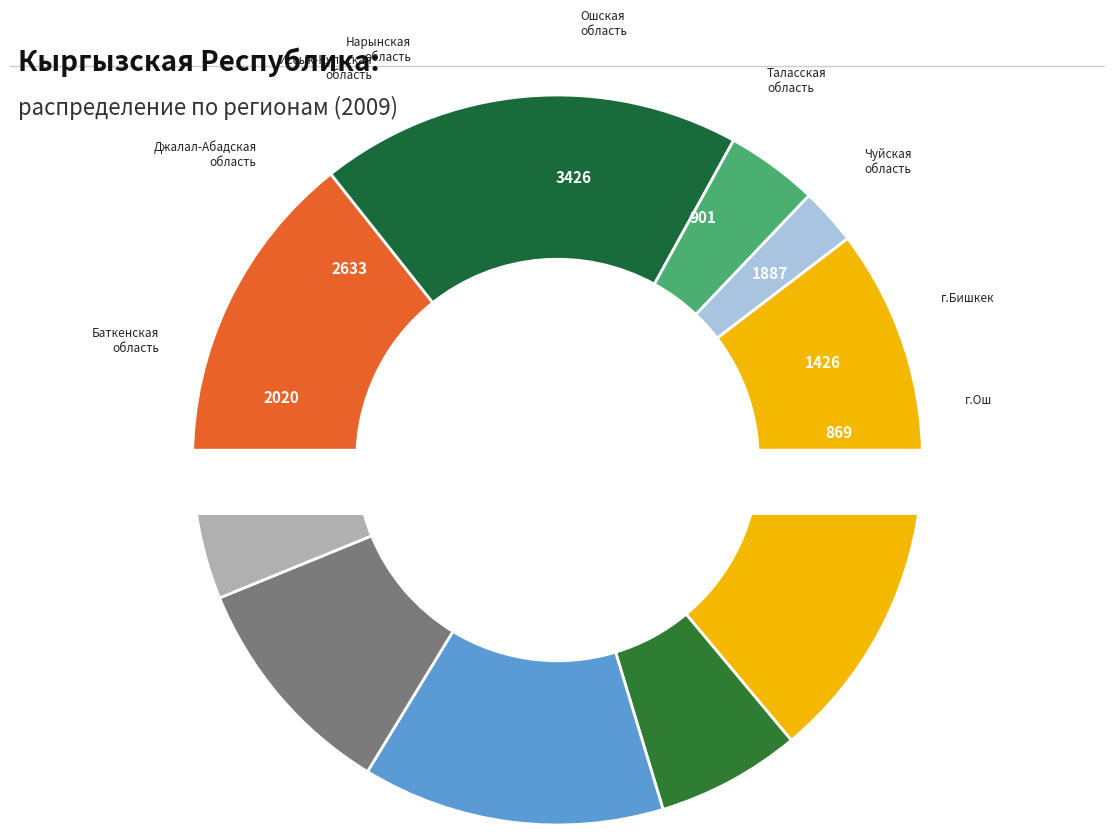

Is the sum of Иссык-Кульская область and Джалал-Абадская область greater than half?

No